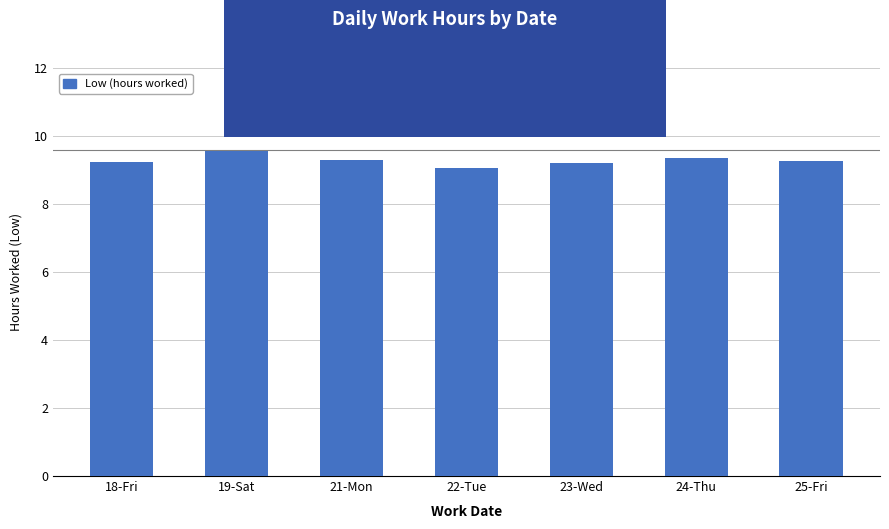

How many bars are there in total?

7